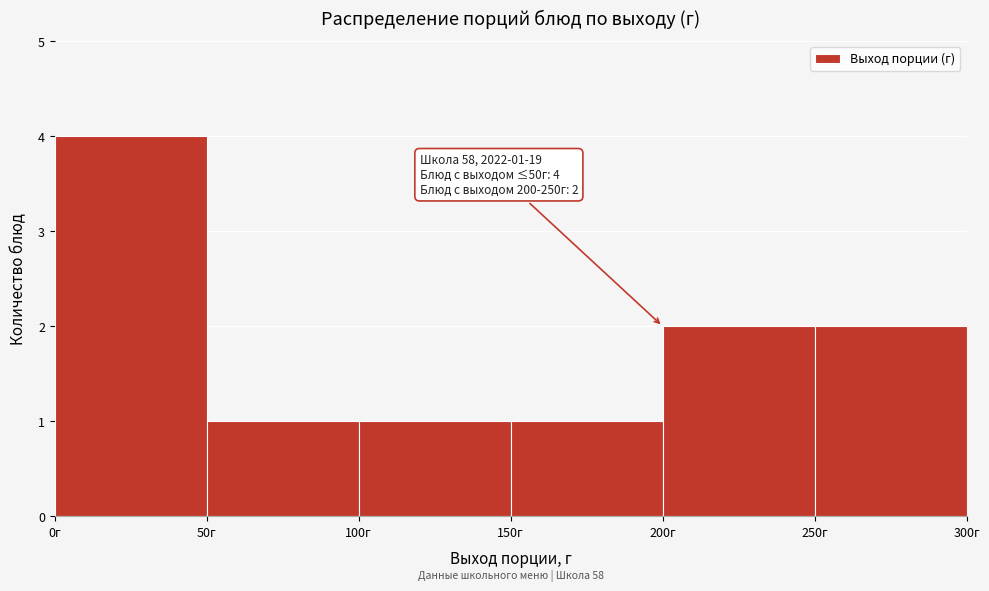

Which range on the x-axis has the tallest bar?

0 to 50